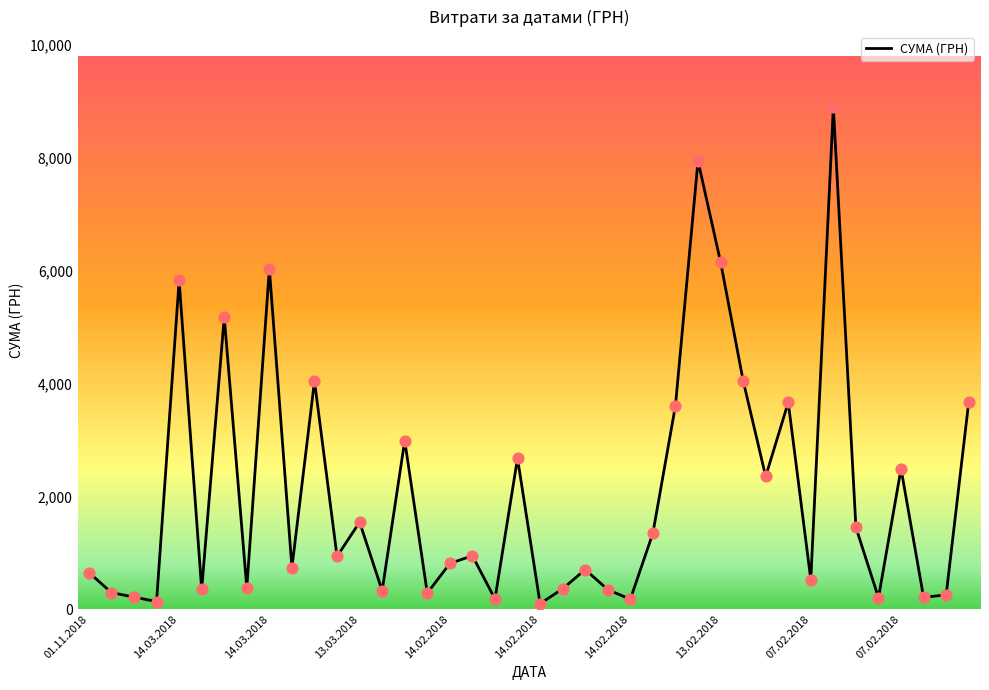

What is the maximum value shown in the chart?

8903.7